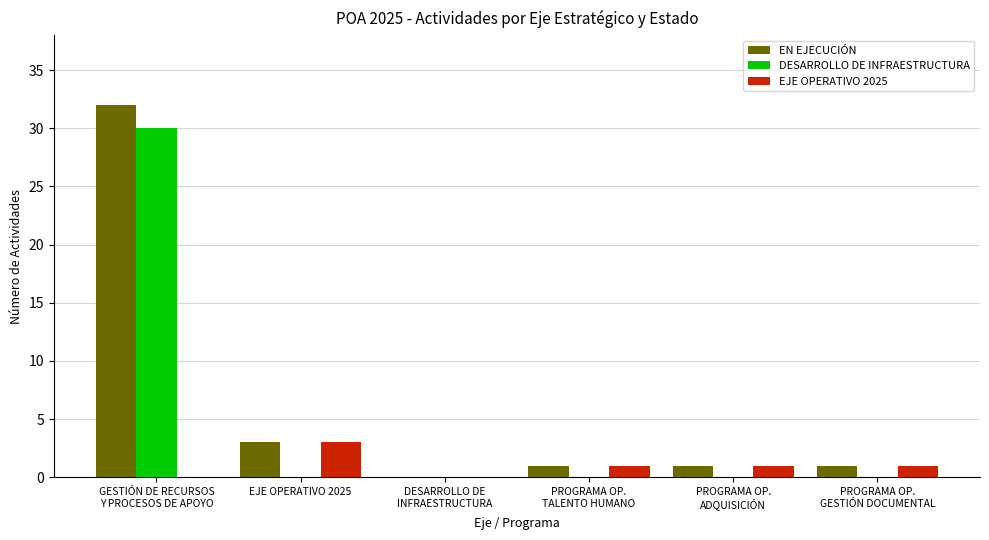

Which series has the largest total across all categories?

EN EJECUCIÓN